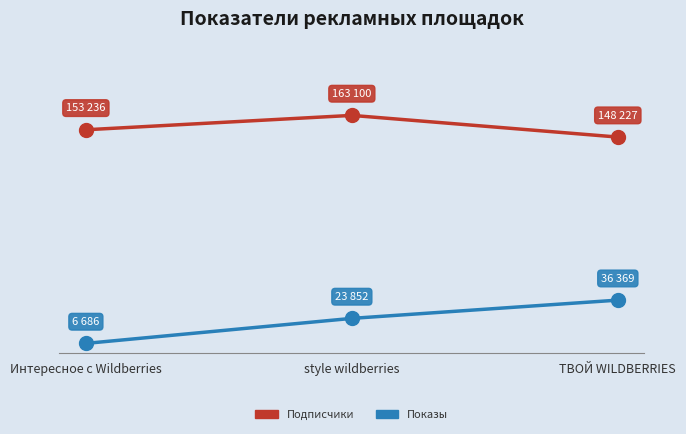

Does the chart display data point markers on the line(s)?

Yes